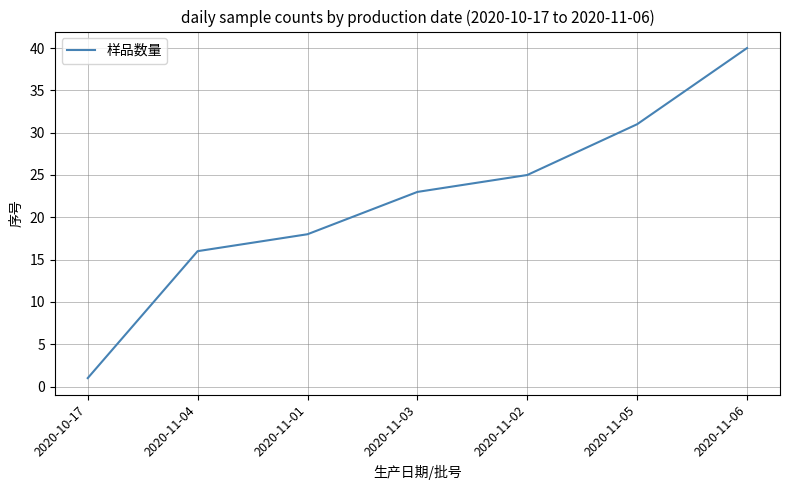

Rank the categories by value from lowest to highest.

2020-10-17, 2020-11-04, 2020-11-01, 2020-11-03, 2020-11-02, 2020-11-05, 2020-11-06